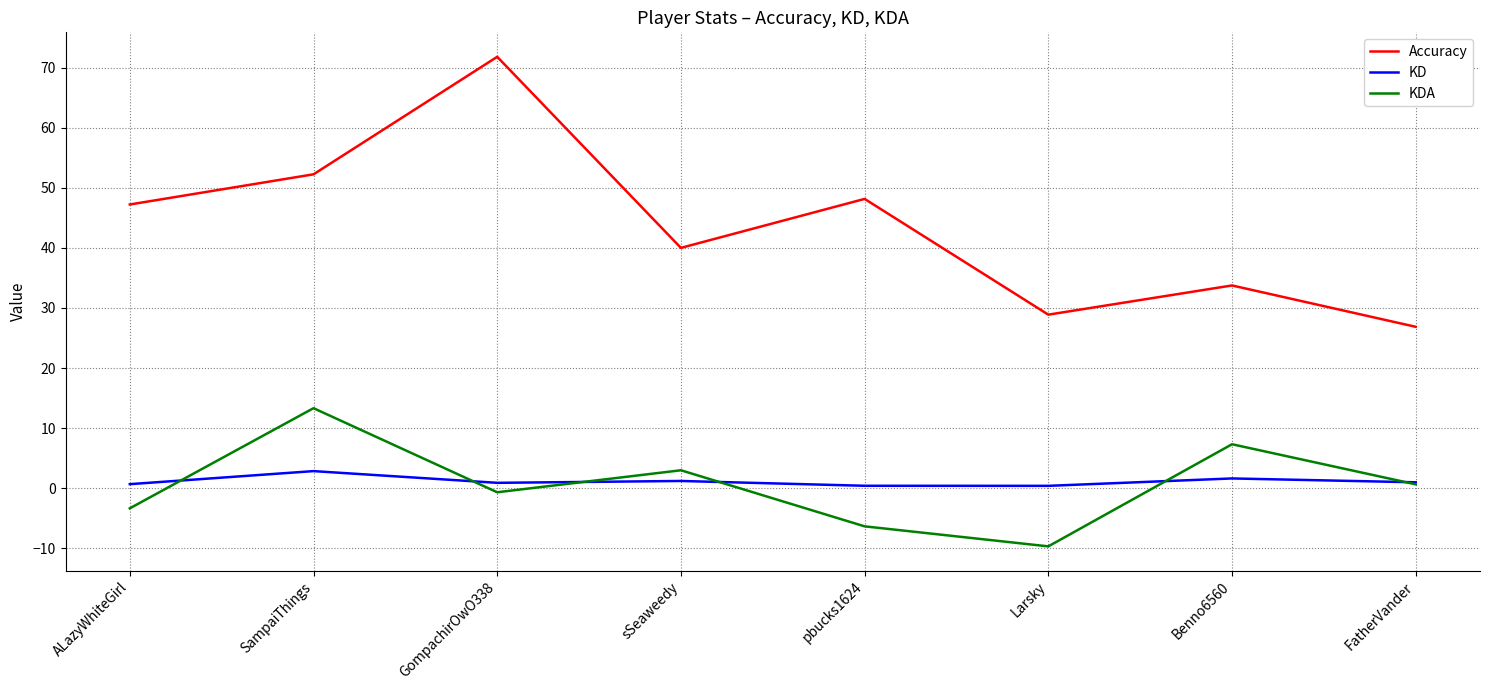

Rank the series by their maximum value, from highest to lowest.

Accuracy, KDA, KD